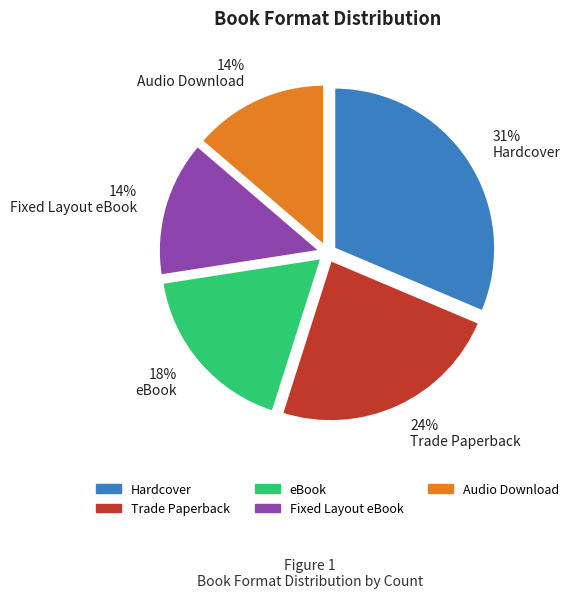

Which slice is the largest?

31% Hardcover